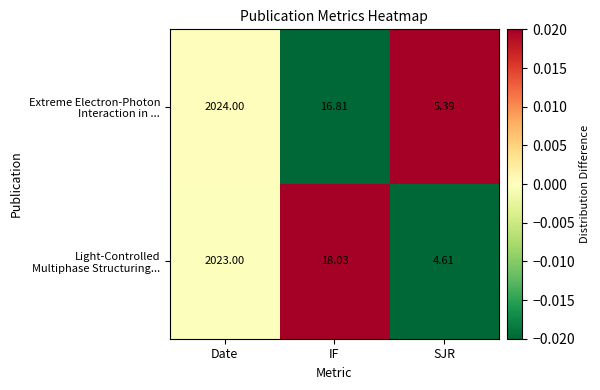

At which category is the sum across all series the highest?

Date